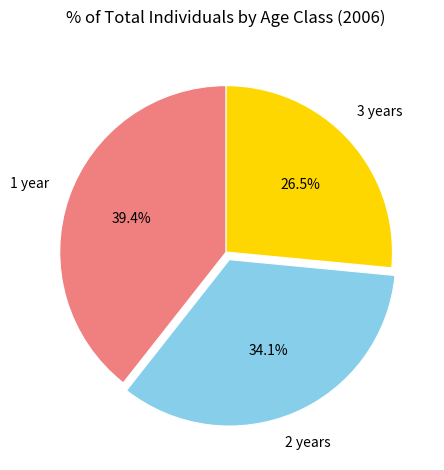

Does any single category account for the majority?

No